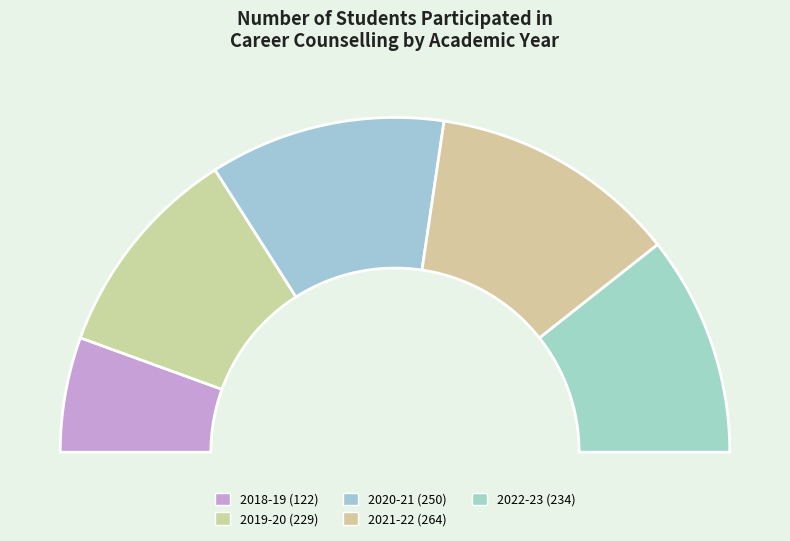

The 2021-22 slice represents 38% of the pie. True or false?

False